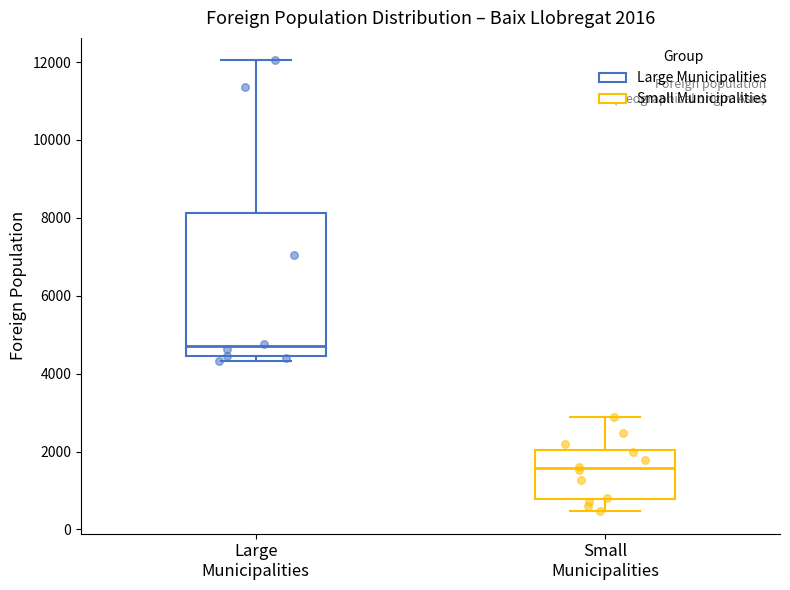

Which box's median line is the highest?

Large Municipalities